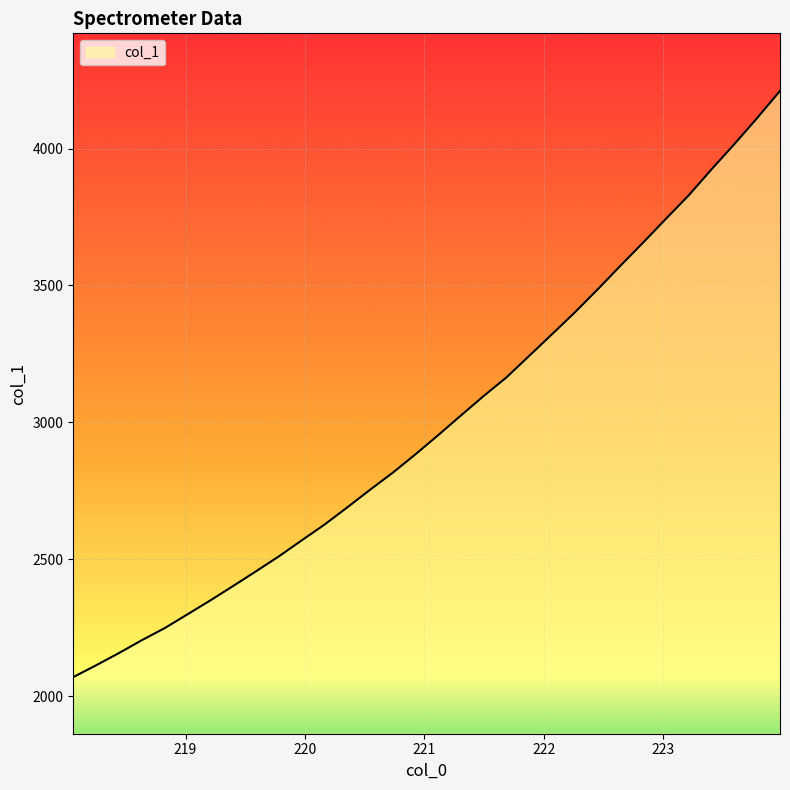

What is the minimum value shown in the chart?

2069.2